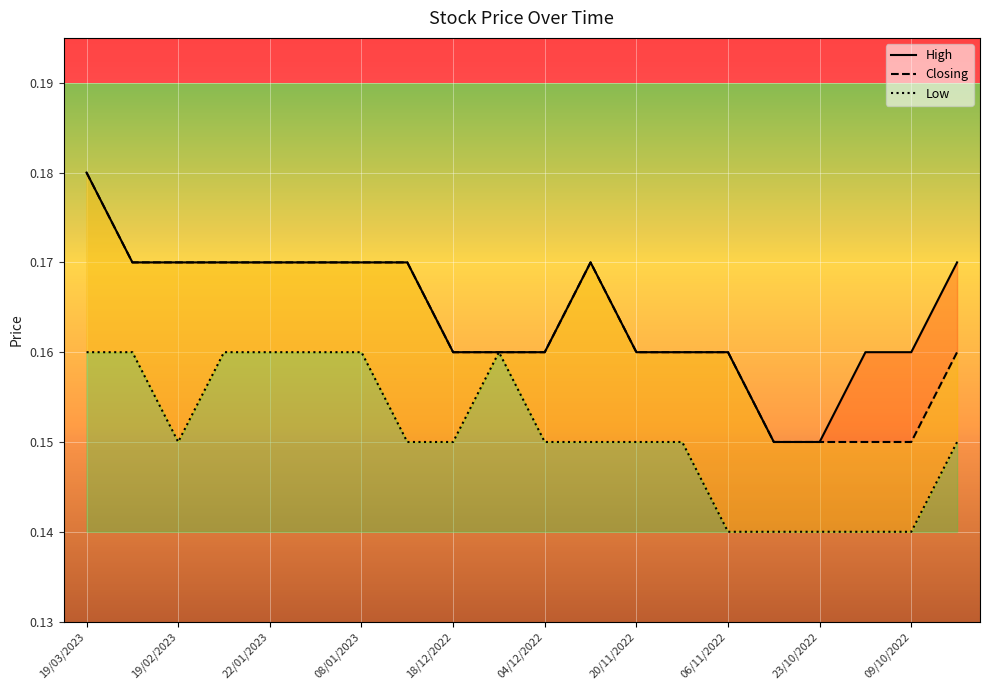

Count the number of categories in the chart.

20